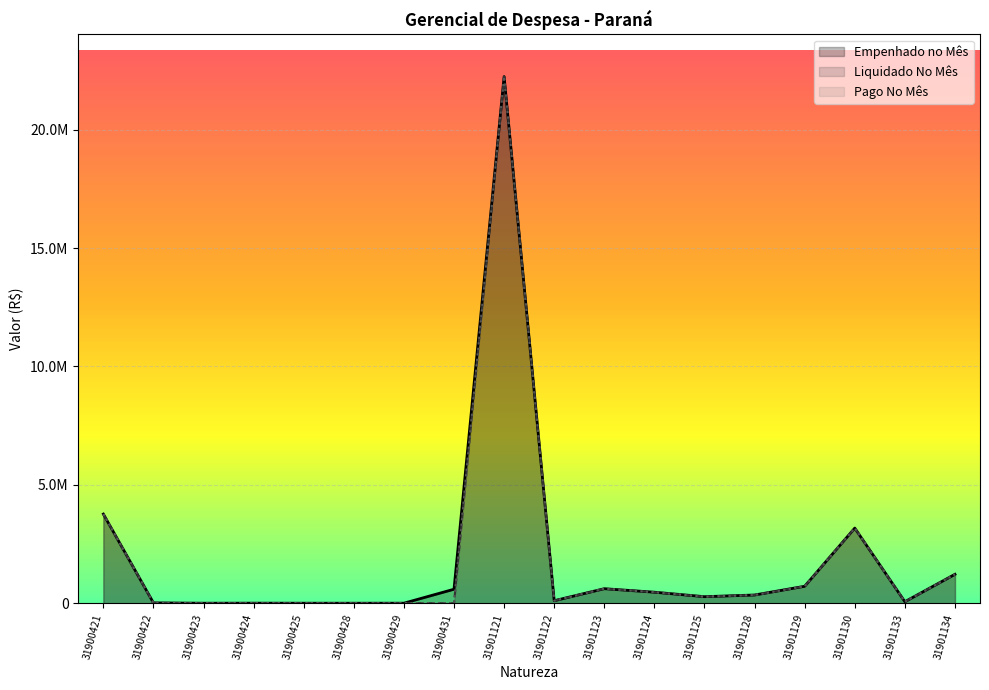

Is the value of Liquidado No Mês at 31901124 greater than the value of Empenhado no Mês at 31900424?

Yes